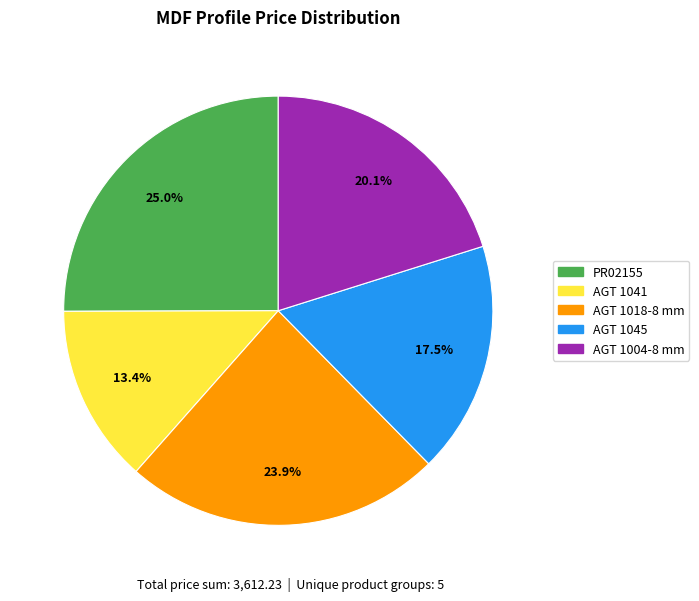

Is there a majority slice in this chart?

No